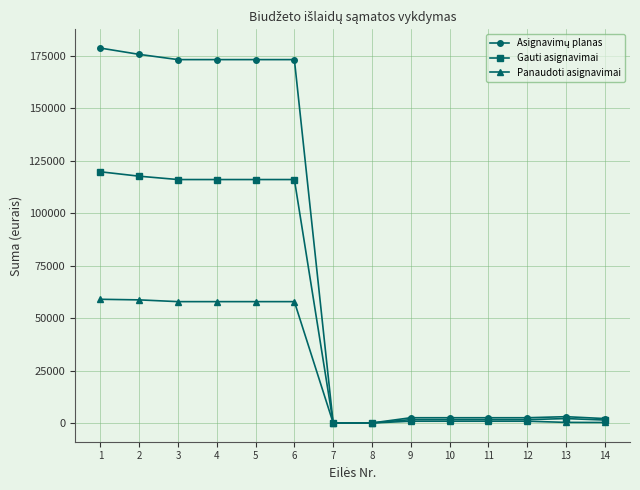

What is the value of the Panaudoti asignavimai point at the 2nd from the left?

58709.8